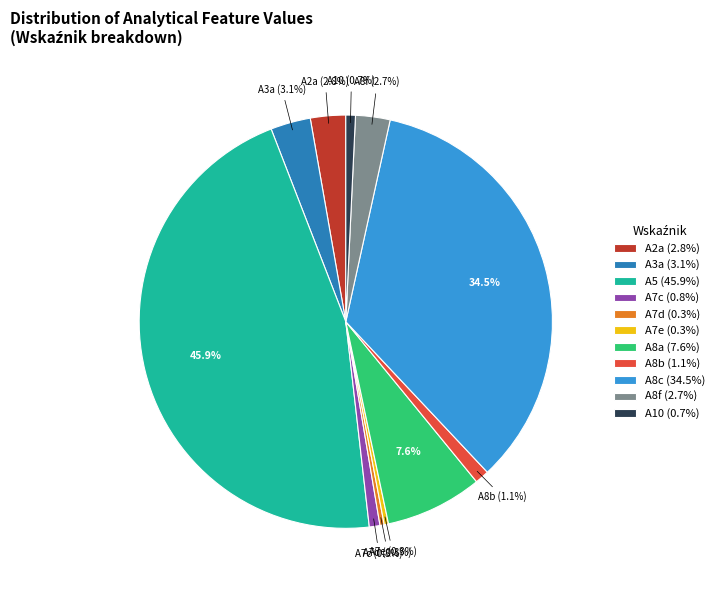

Is the sum of A10 and A8f greater than half?

No